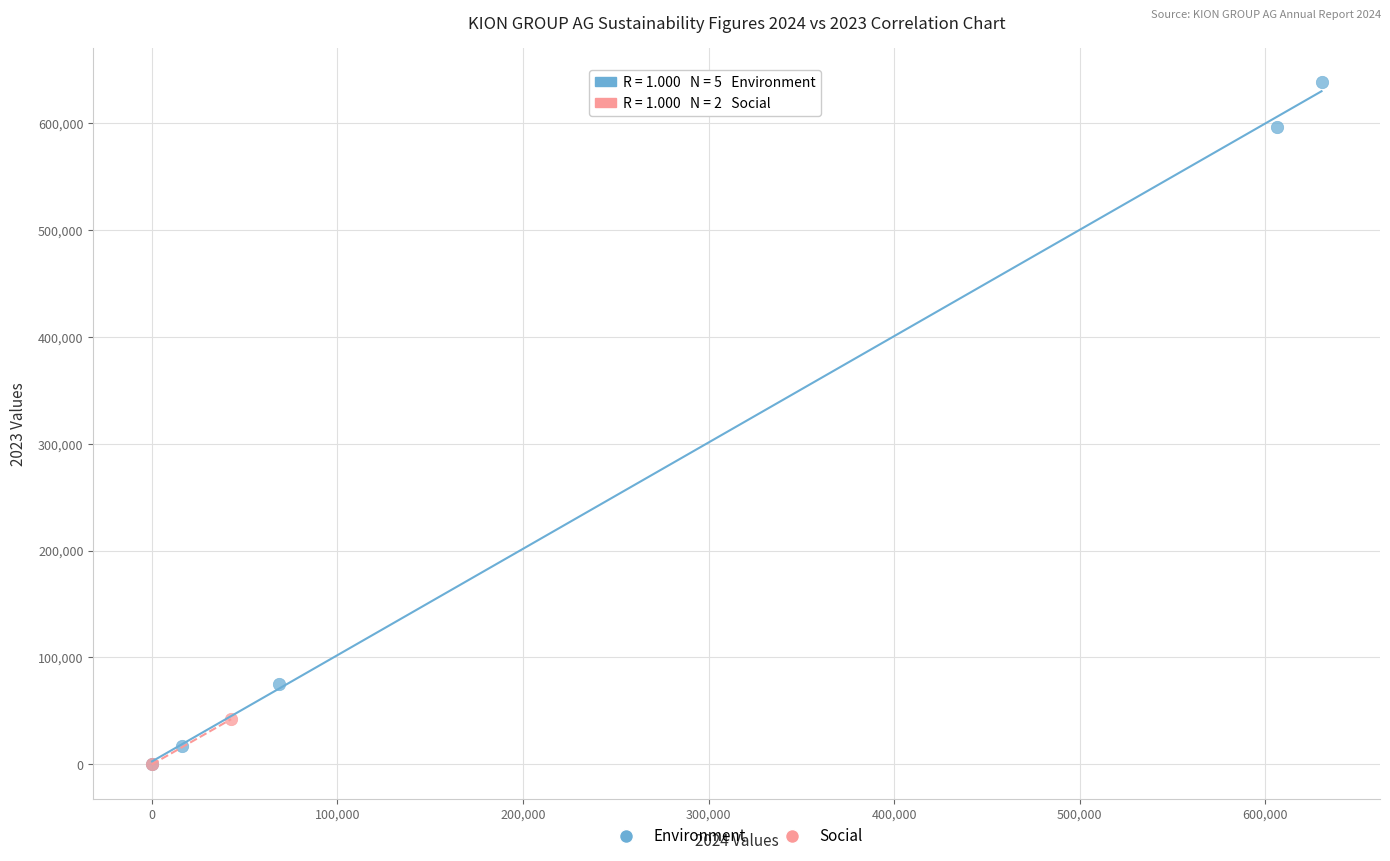

What are all the series names shown in the legend?

Environment, Social